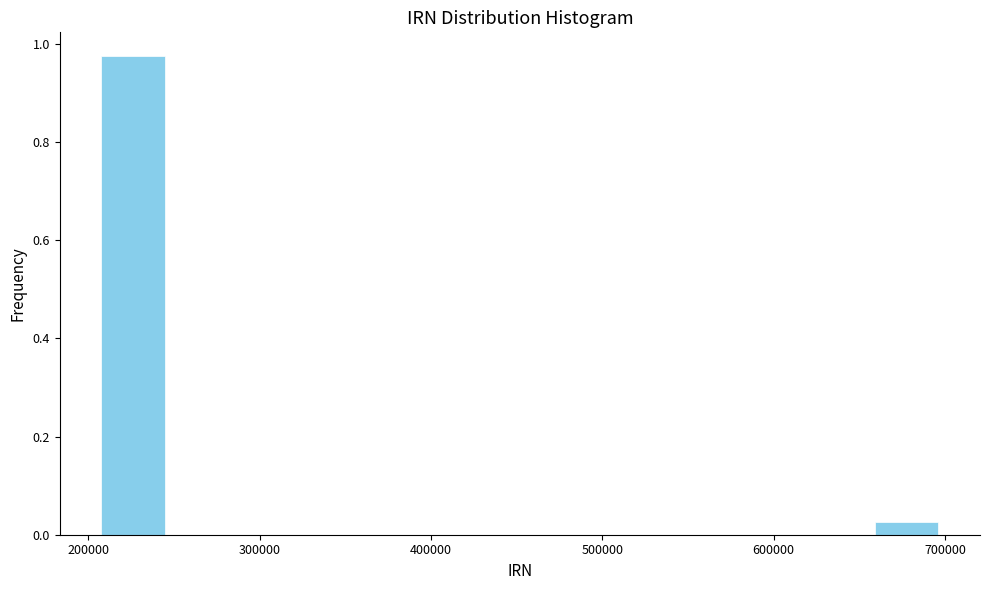

Over which range of the x-axis is the bar tallest?

210000 to 250000